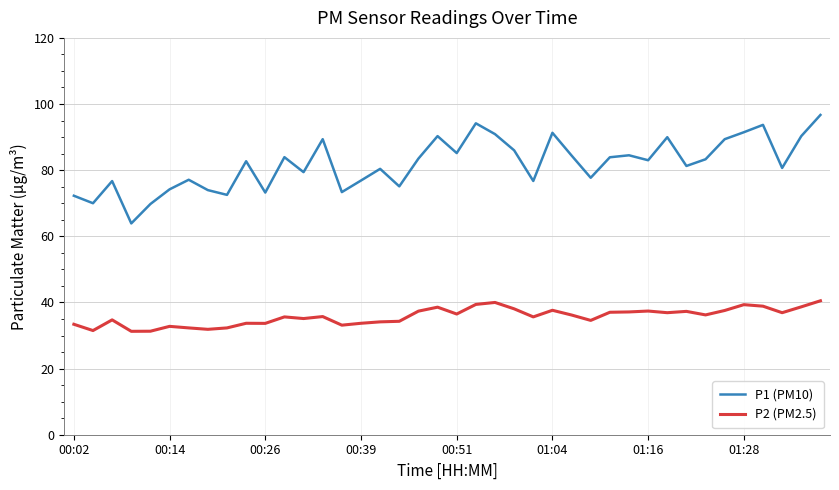

True or false: P1 (PM10) and P2 (PM2.5) cross at least once.

False